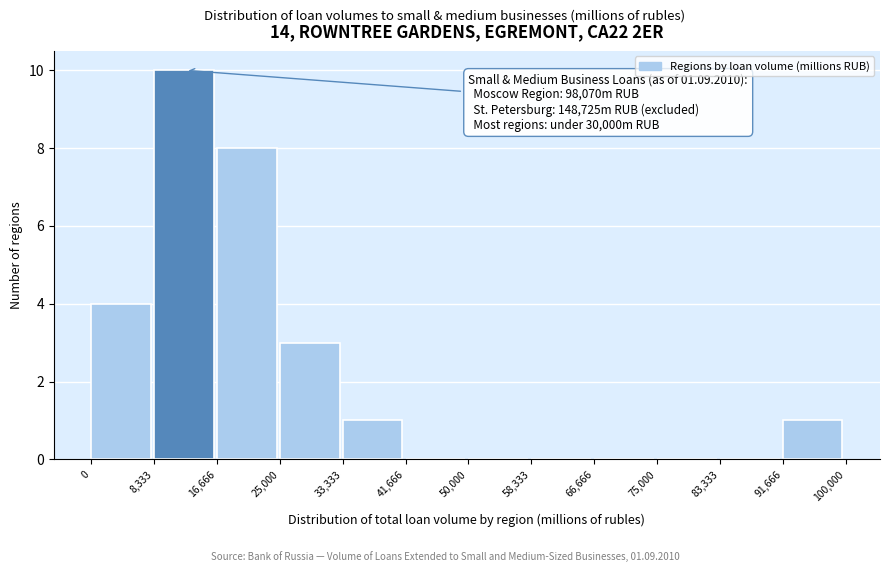

Which range on the x-axis has the tallest bar?

8,333 to 16,666